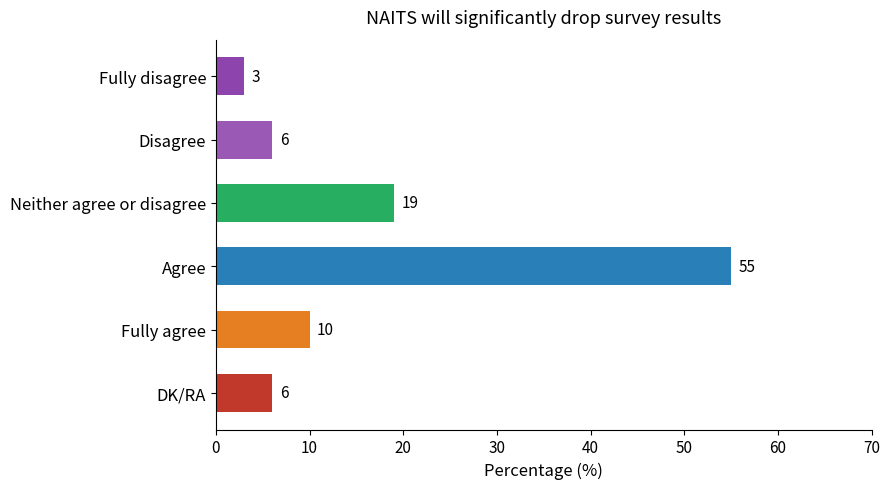

What value does the data have at Neither agree or disagree?

19